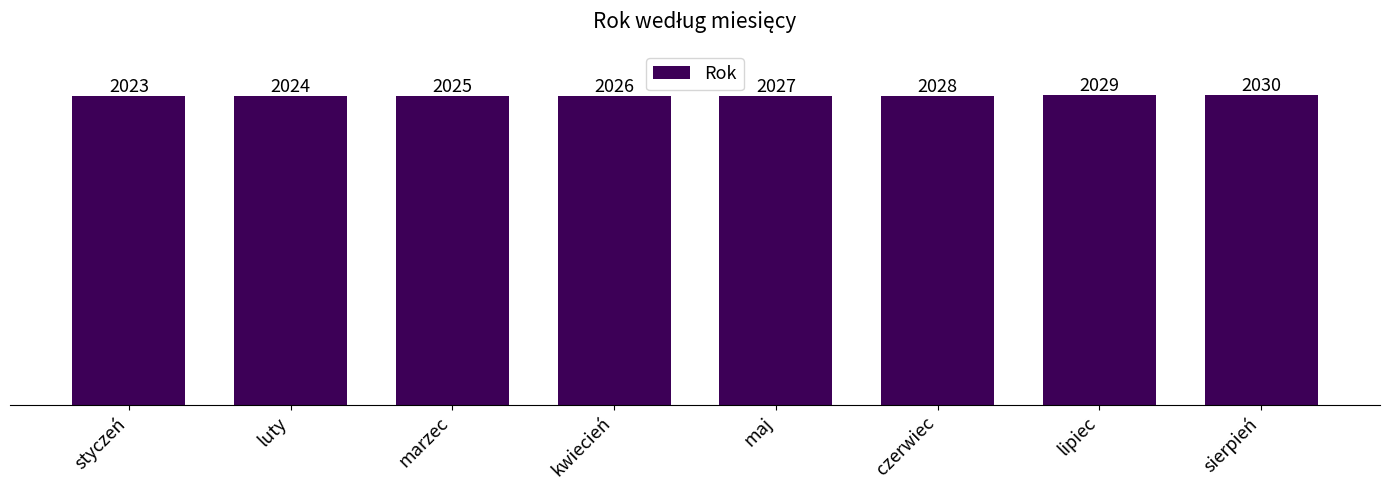

Is it true that the value at czerwiec is 2028?

True